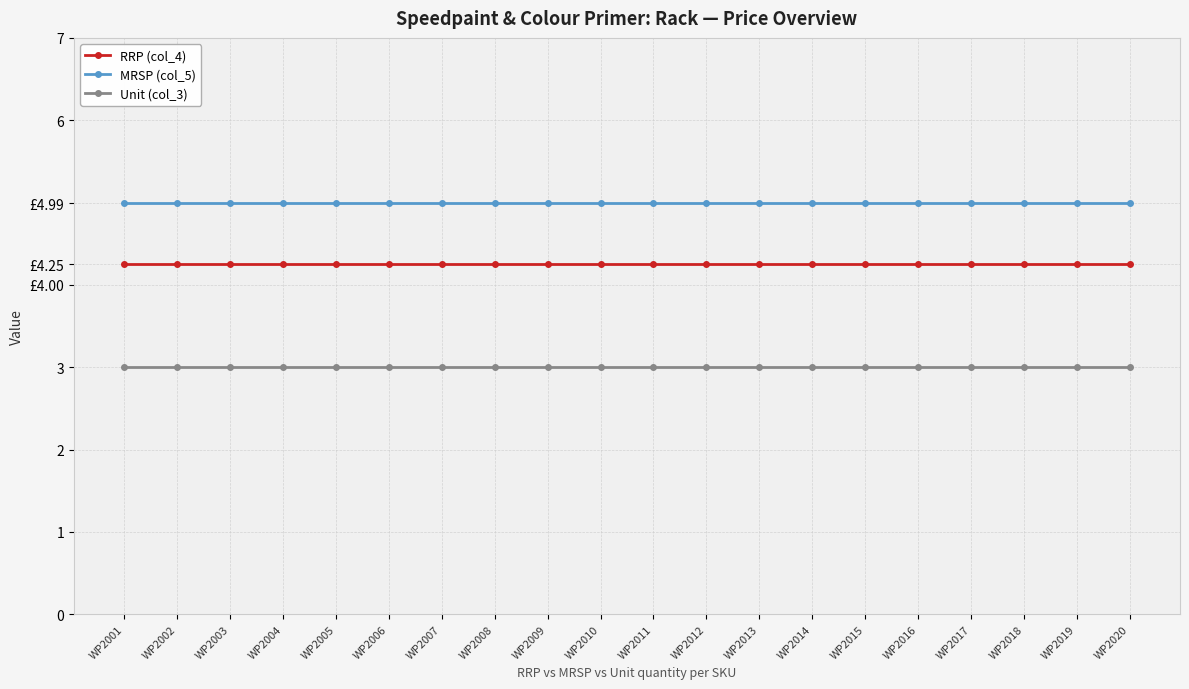

Is this an area chart (filled region under the line)?

No